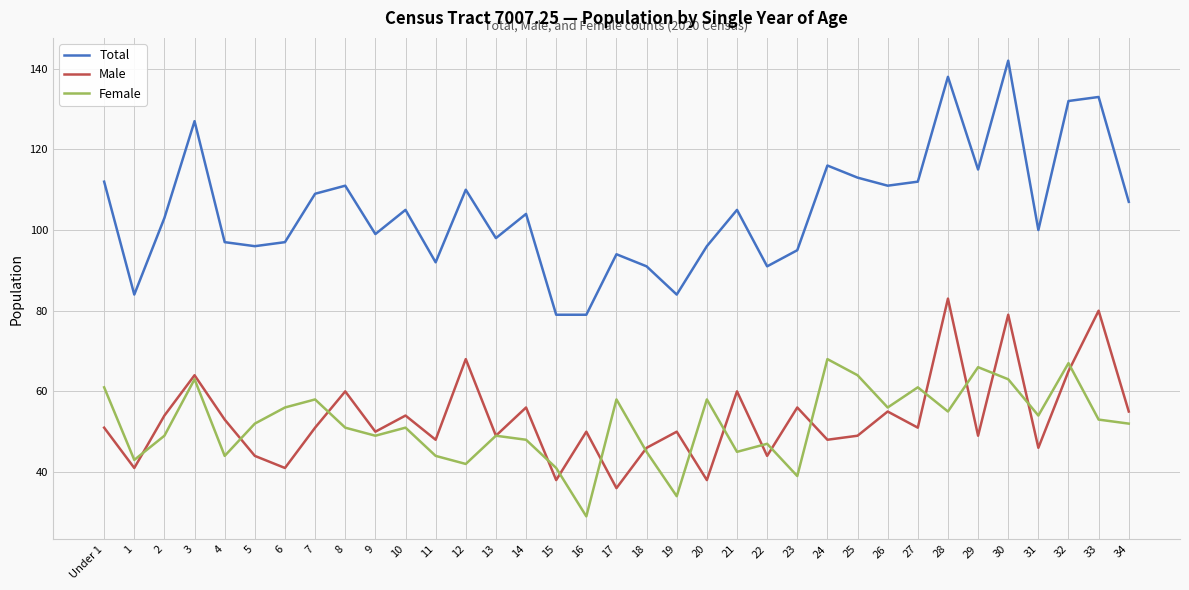

What is the total value across all series at 22?

182